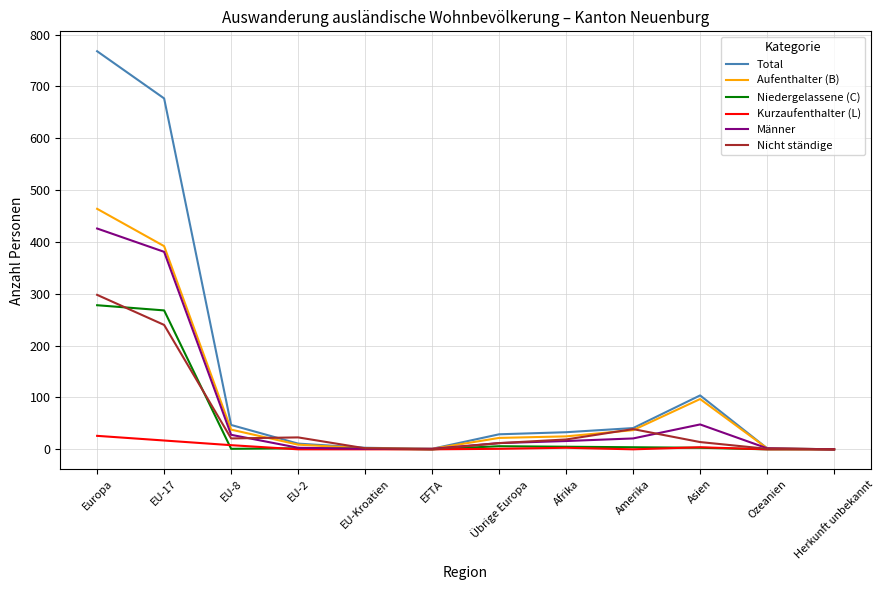

At which label is Nicht ständige closest to 149?

EU-17